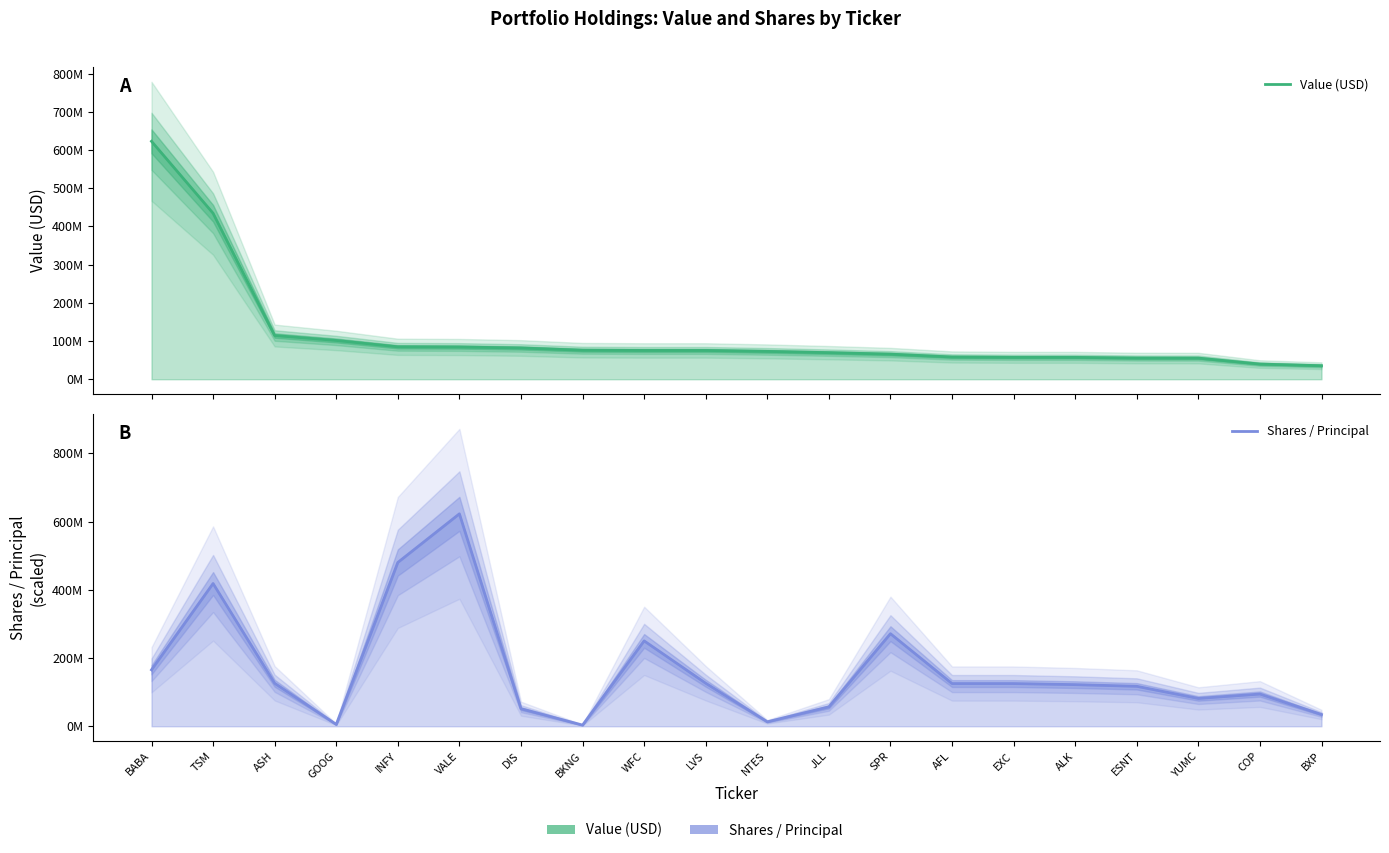

Where does the Value (USD) series first go above 75342000?

BABA